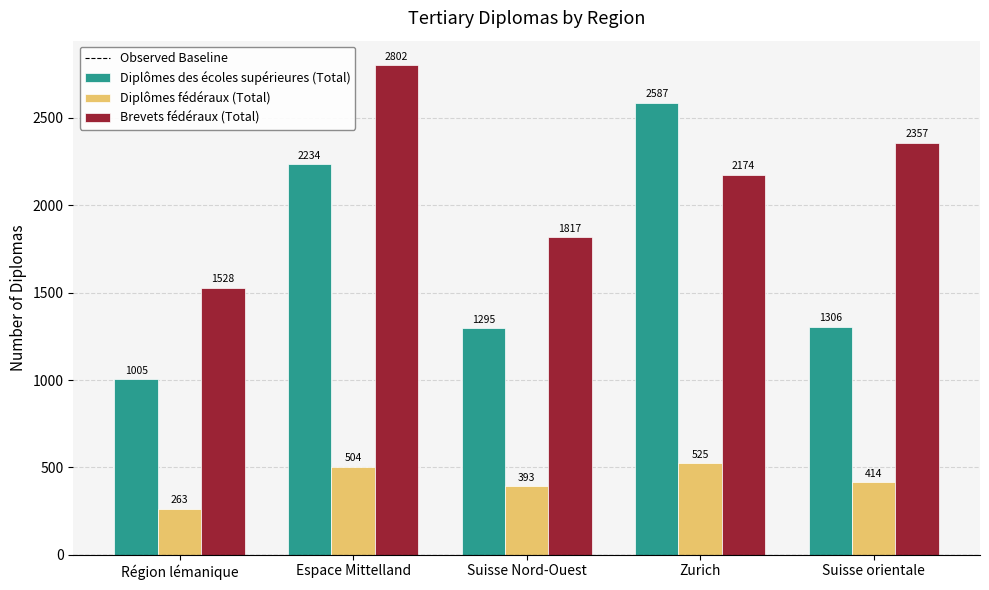

Does the chart contain any negative values?

No